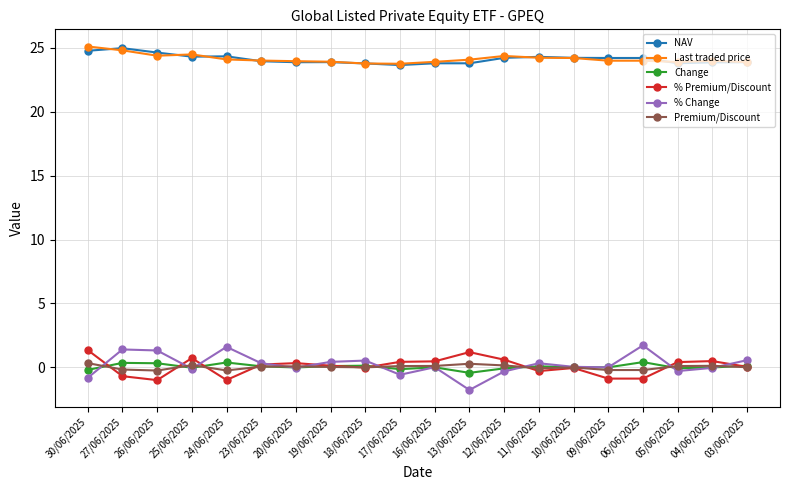

The Premium/Discount series shows -0.2 at 09/06/2025. True or false?

True